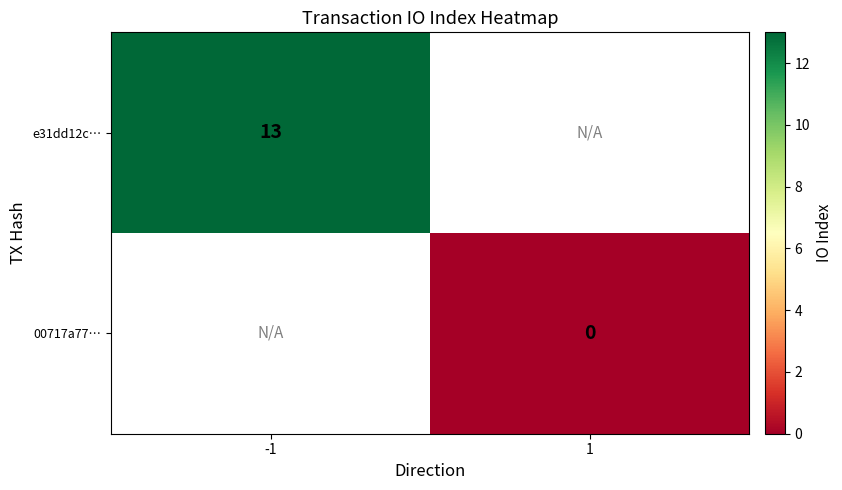

How many distinct data groups are displayed?

2